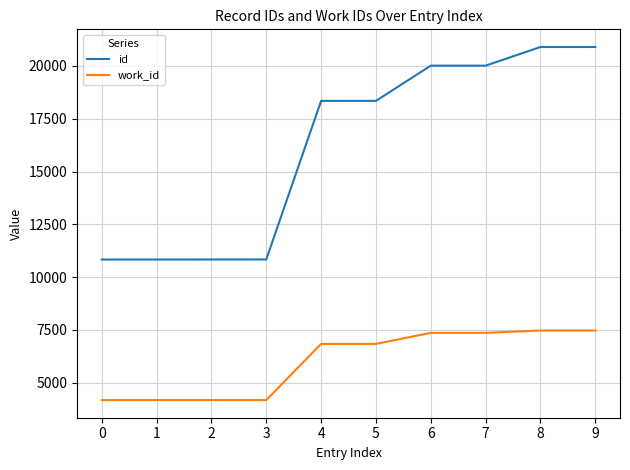

What is the maximum value shown in the chart?

20898